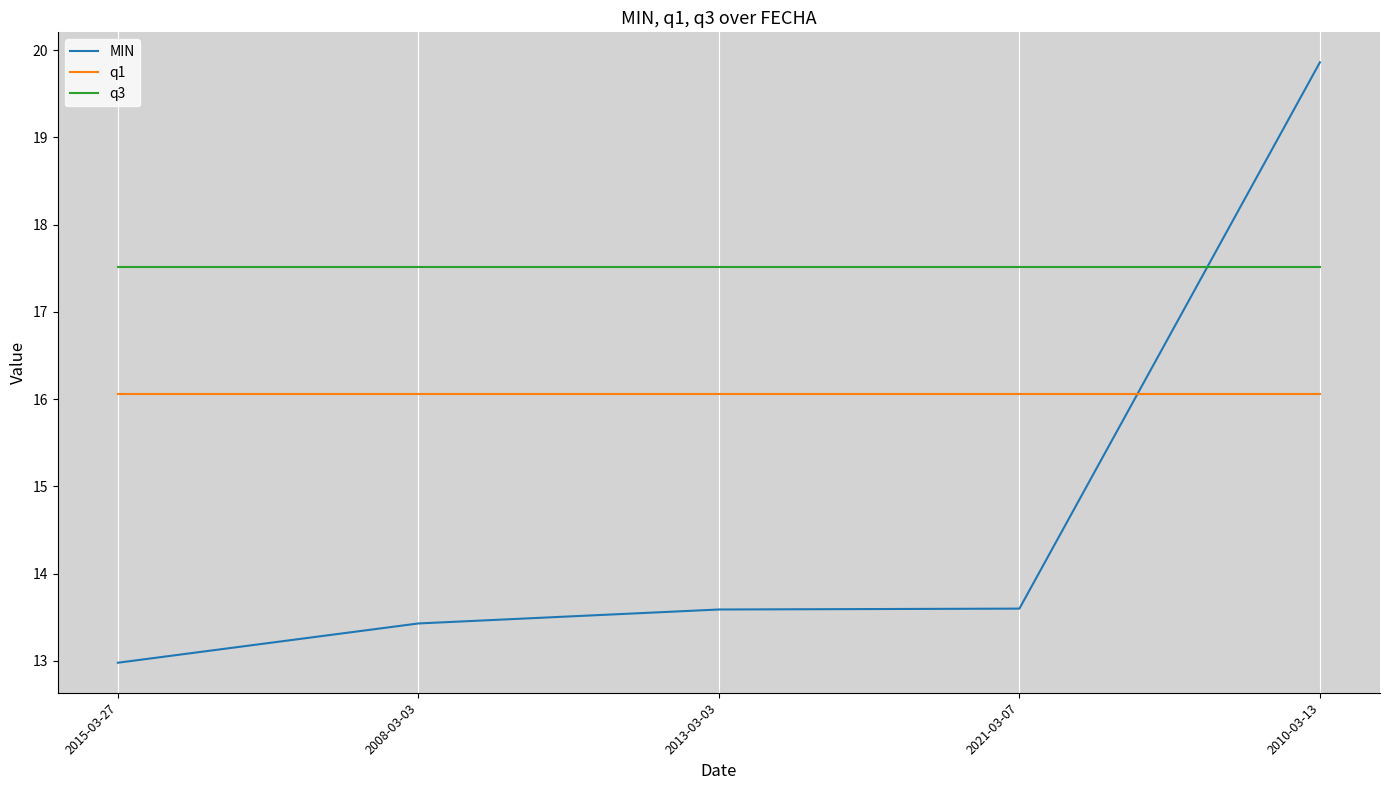

Reading left to right, what are all the values shown in this chart?

MIN: 13.0	13.4	13.6	13.6	19.9
q1: 16.1	16.1	16.1	16.1	16.1
q3: 17.5	17.5	17.5	17.5	17.5